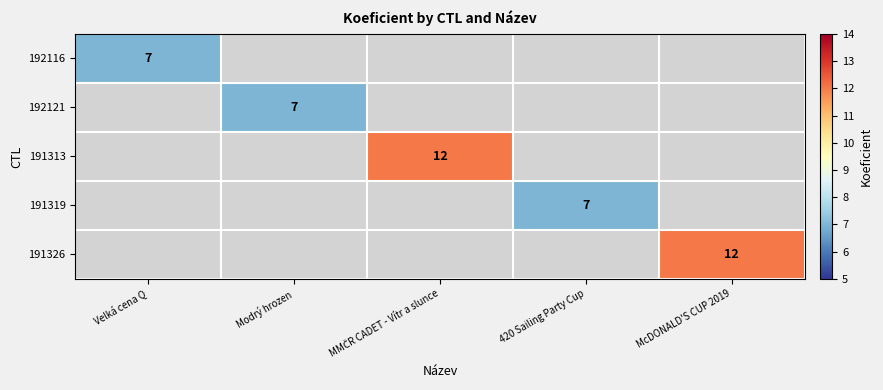

List the series in order of their overall mean, lowest first.

192116, 192121, 191313, 191319, 191326